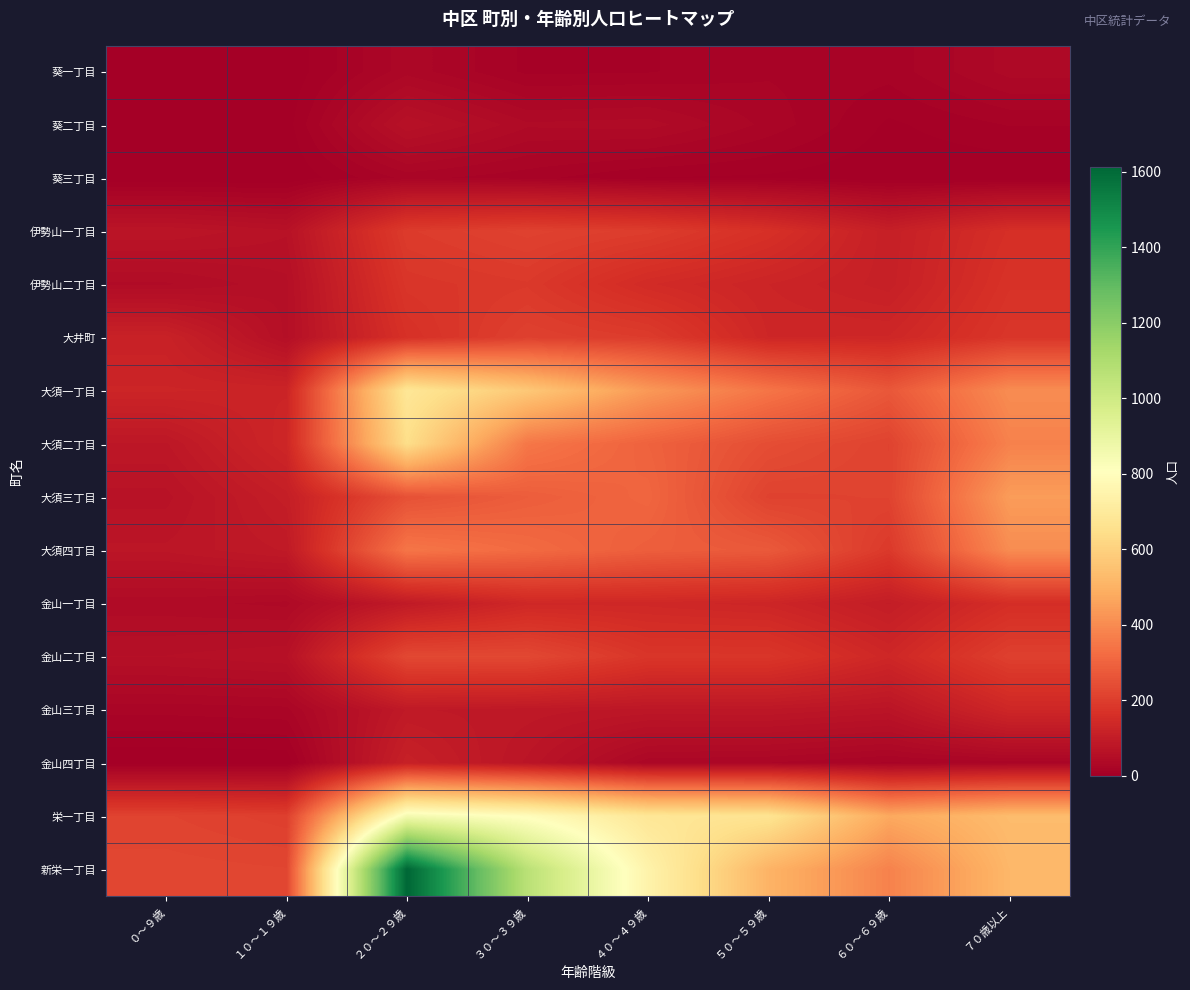

How many distinct data groups are displayed?

16